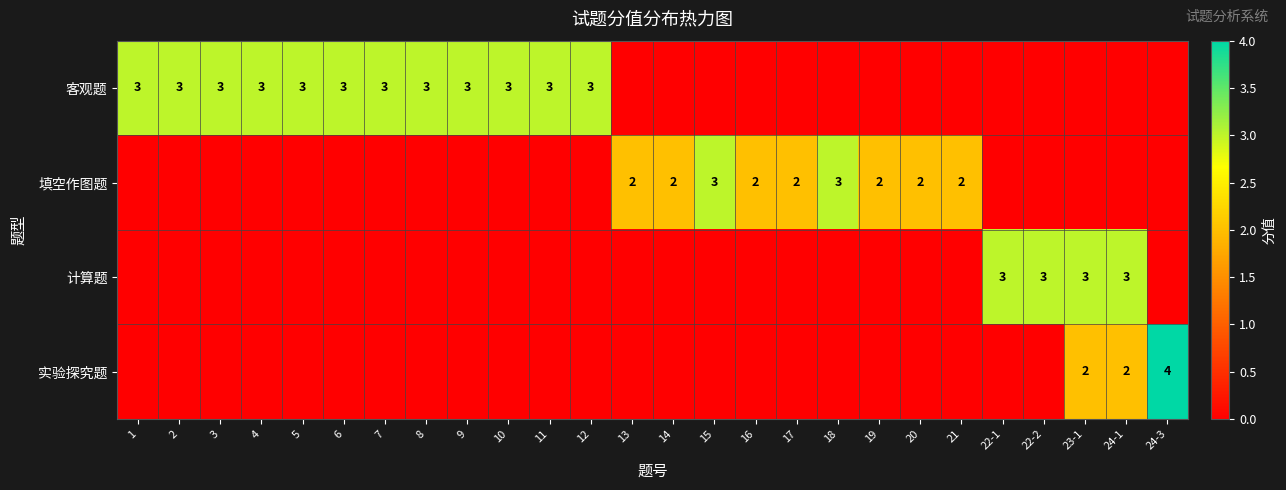

The 客观题 series shows 5 at 8. True or false?

False